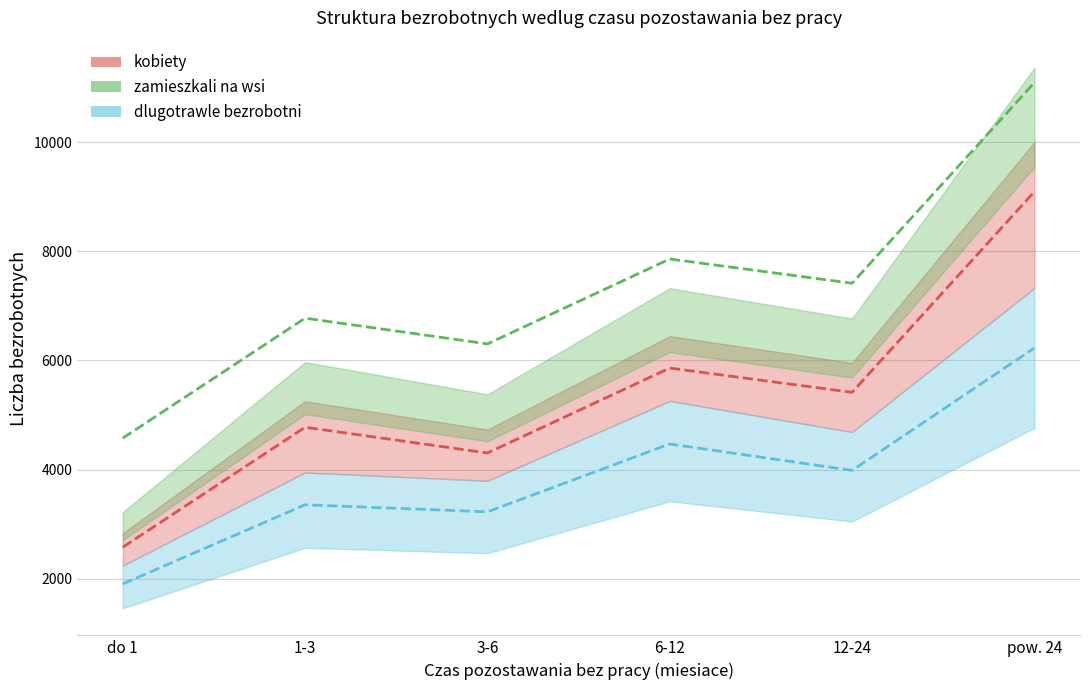

How many distinct data groups are displayed?

3